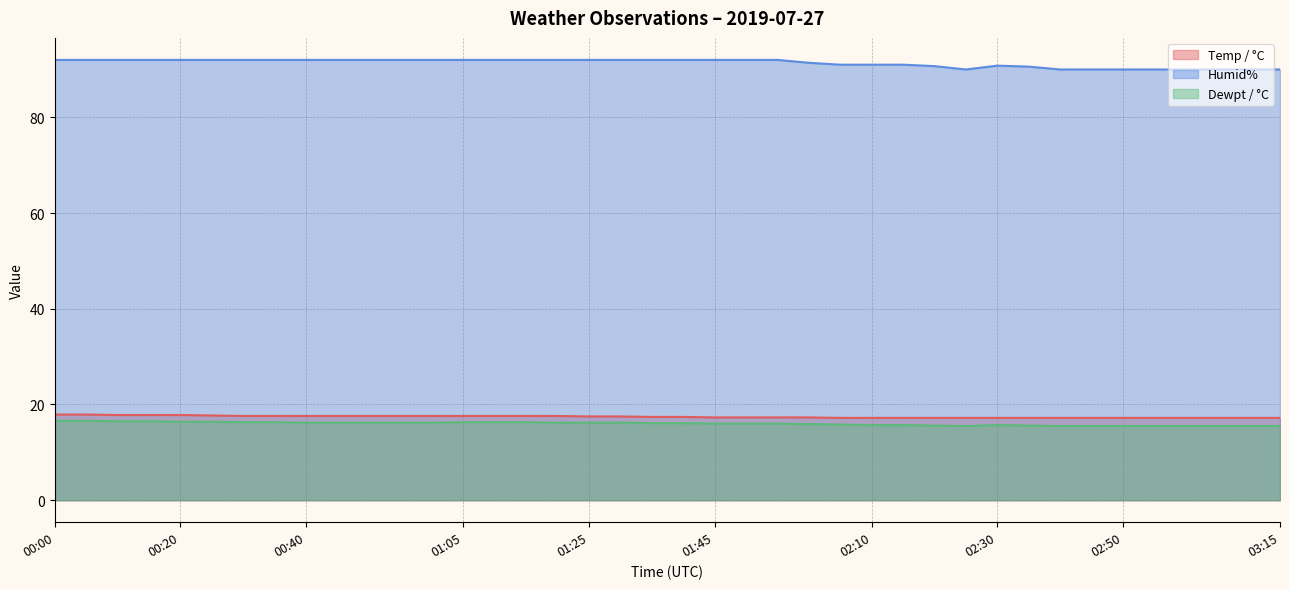

How many interior local valleys does the Dewpt / °C series have?

1